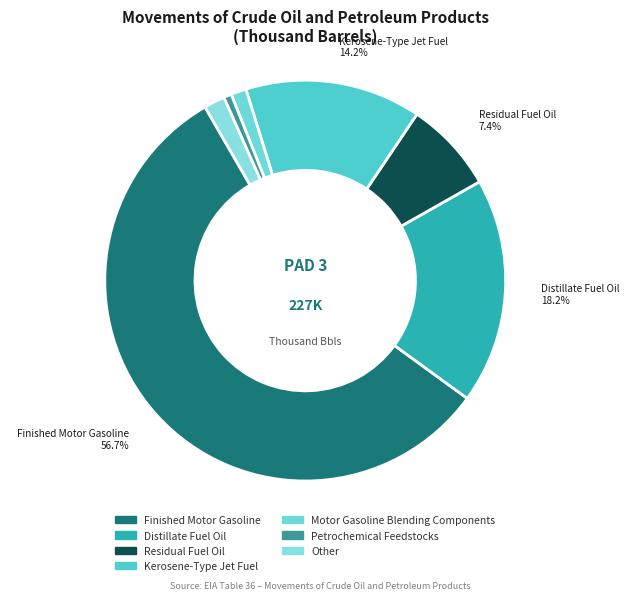

How many slices are in this pie chart?

7